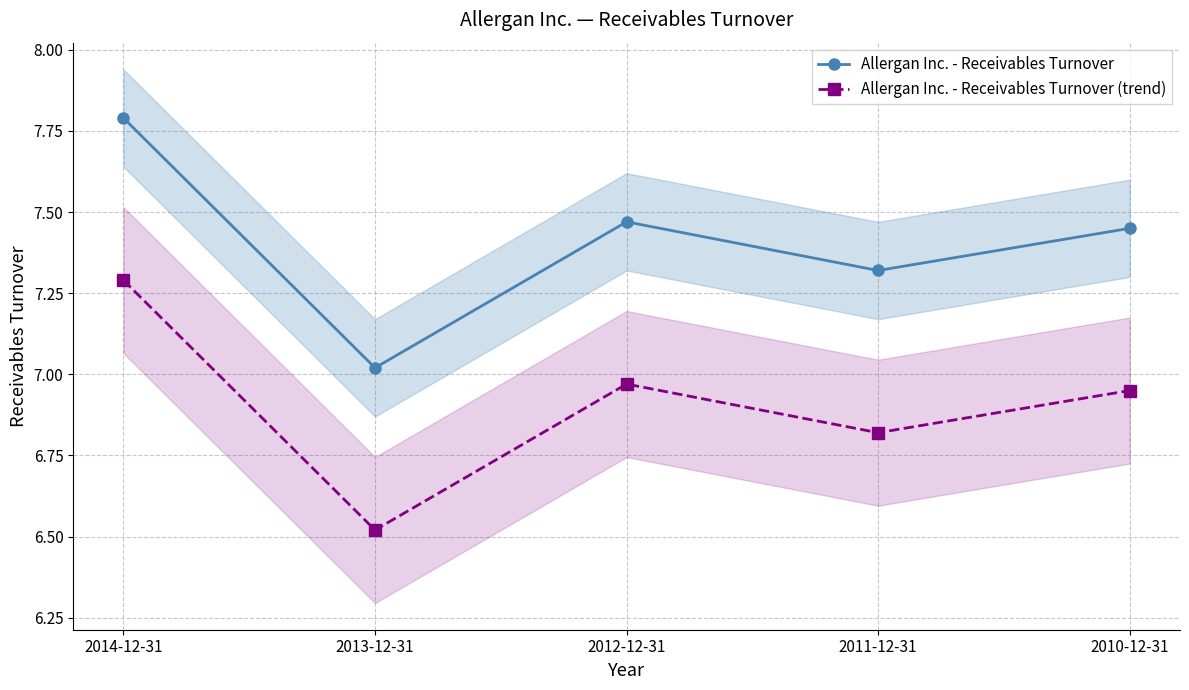

True or false: Allergan Inc. - Receivables Turnover (trend) has a value of 11.8 at 2011-12-31.

False